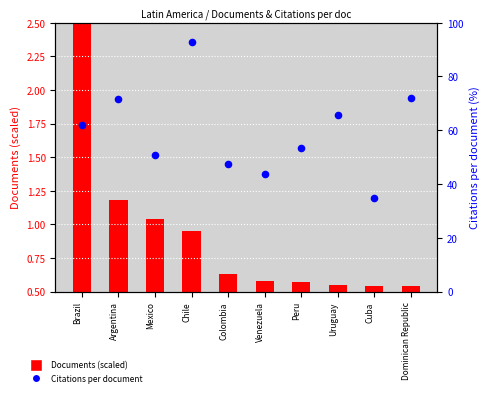

At which category is the sum across all series the highest?

Chile